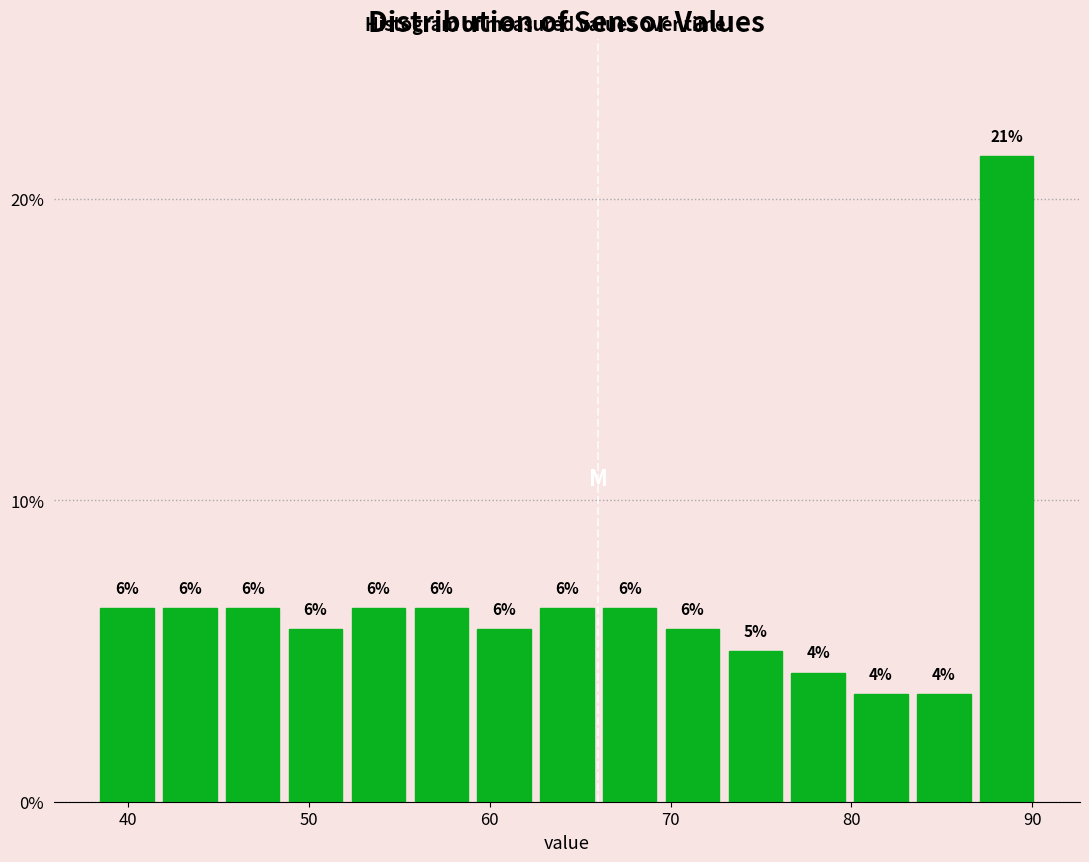

Around what value on the x-axis is the tallest bar? Give the approximate position of its centre, as read against the axis.

89